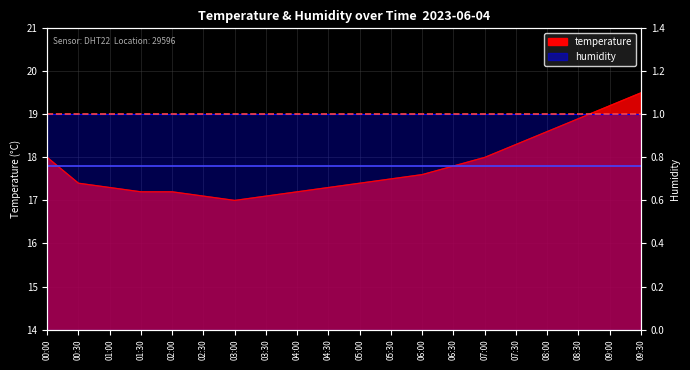

Reading left to right, transcribe all the data shown in this chart.

18.0	17.4	17.3	17.2	17.2	17.1	17.0	17.1	17.2	17.3	17.4	17.5	17.6	17.8	18.0	18.3	18.6	18.9	19.2	19.5